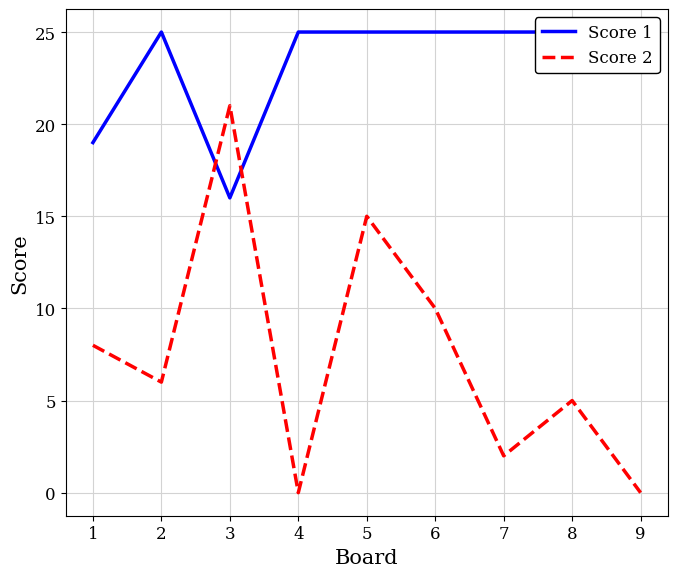

True or false: Score 2 has a value of 3 at 1.

False